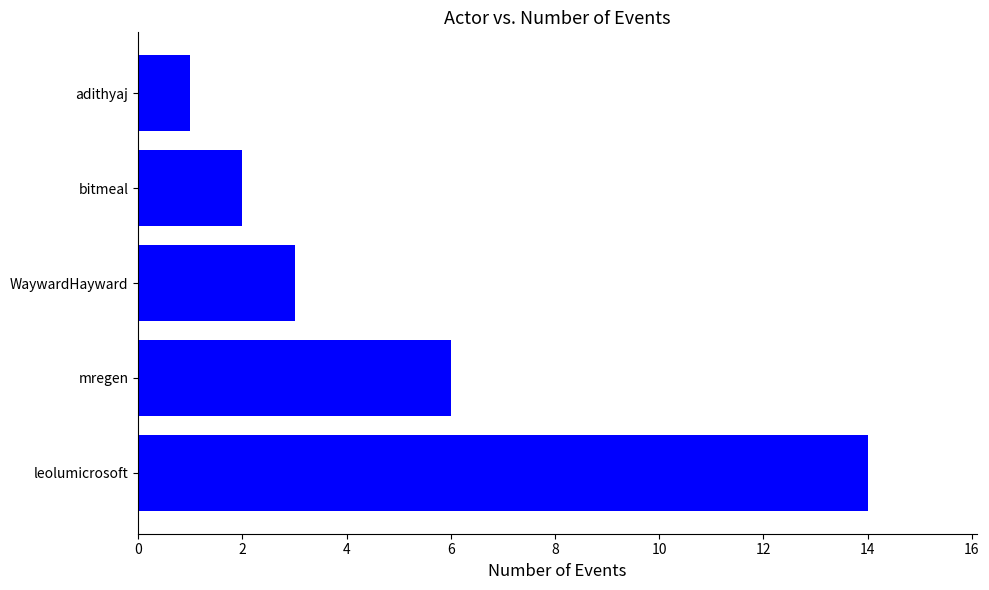

Reading bottom to top, what are all the values shown in this chart?

leolumicrosoft=14	mregen=6	WaywardHayward=3	bitmeal=2	adithyaj=1